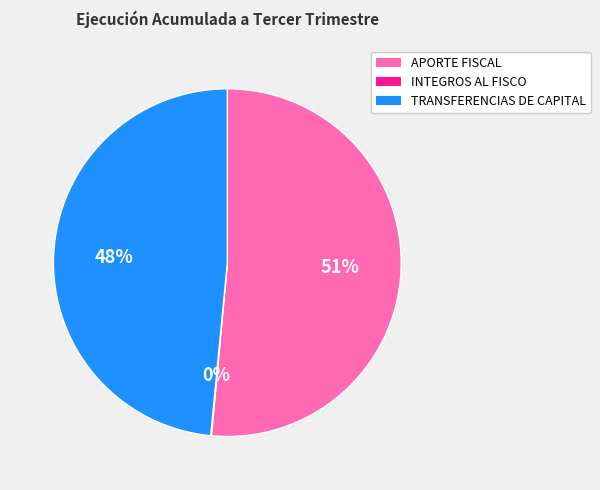

Do APORTE FISCAL and TRANSFERENCIAS DE CAPITAL together represent more than half of the pie?

Yes